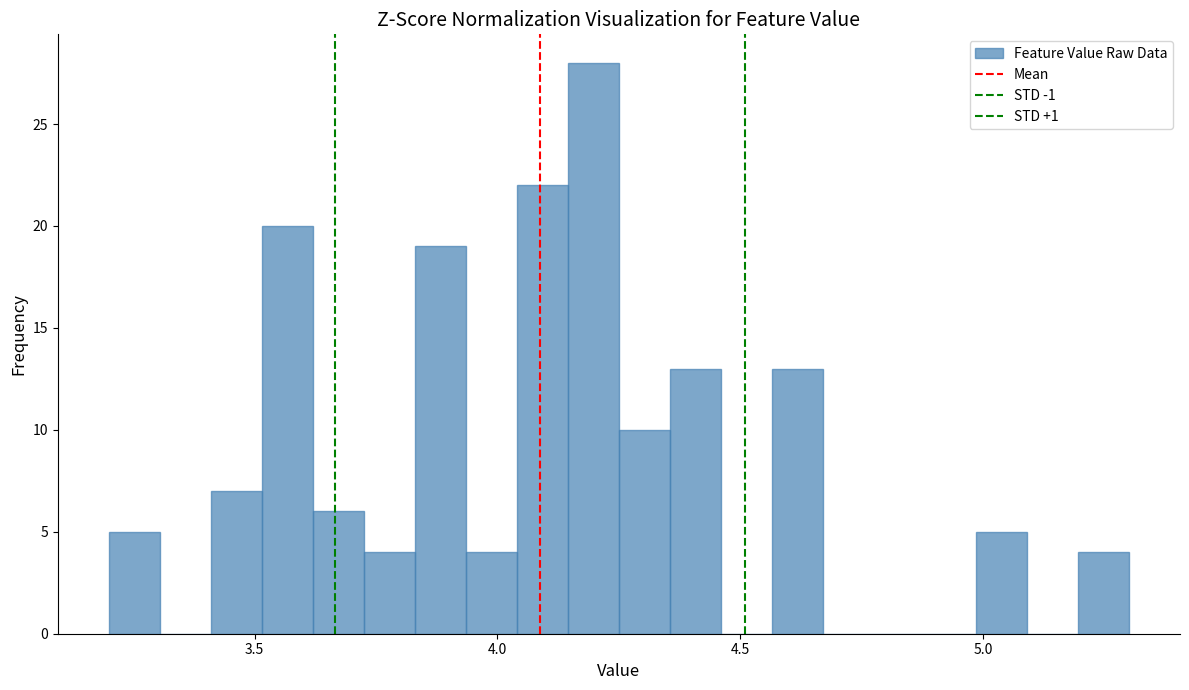

Read against the x-axis, roughly where is the centre of the tallest bar?

4.20